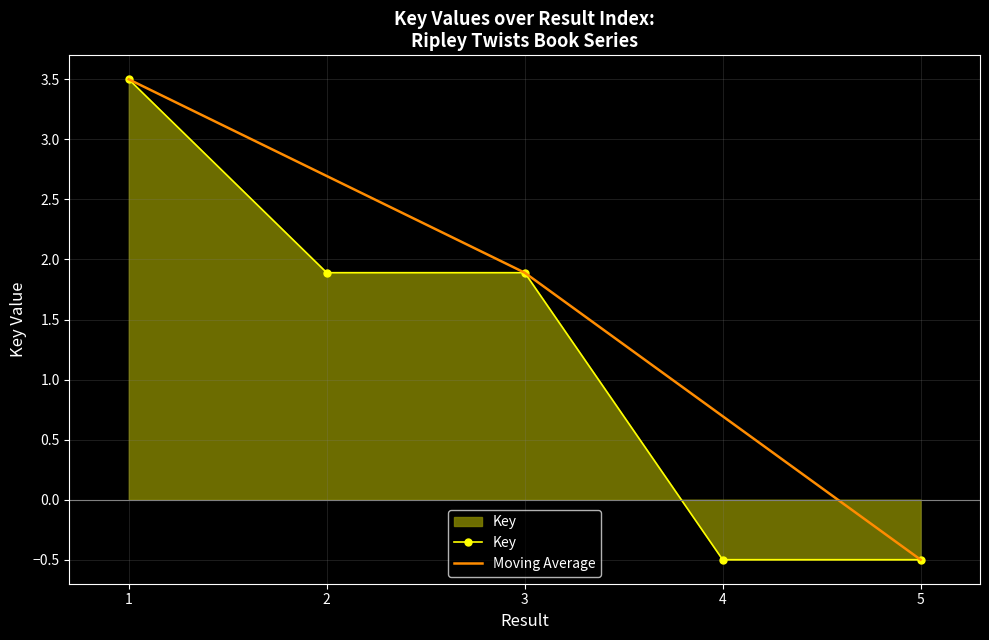

What value does the Key series have at 2?

1.9